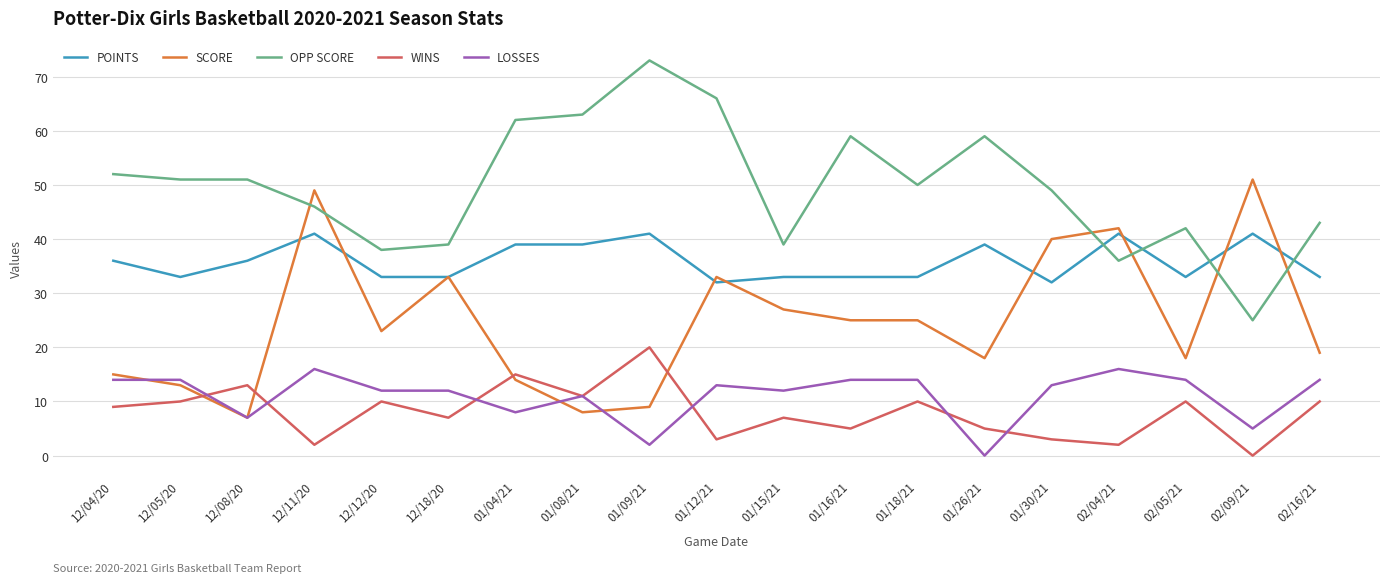

Where do SCORE and WINS first cross each other?

12/05/20 and 12/08/20